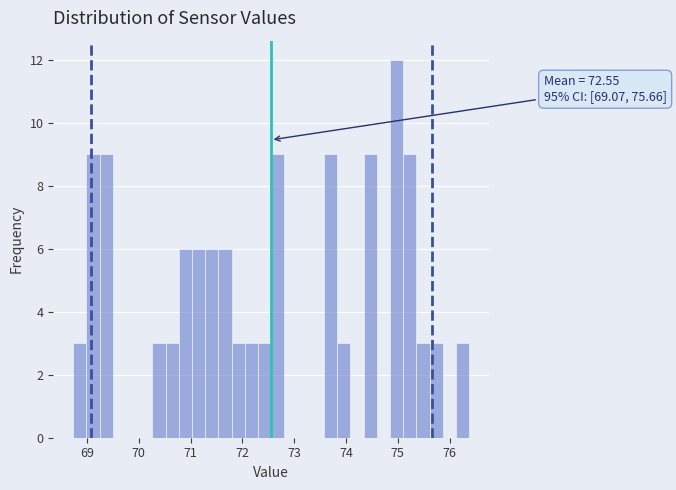

Read against the x-axis, roughly where is the centre of the tallest bar?

75.0